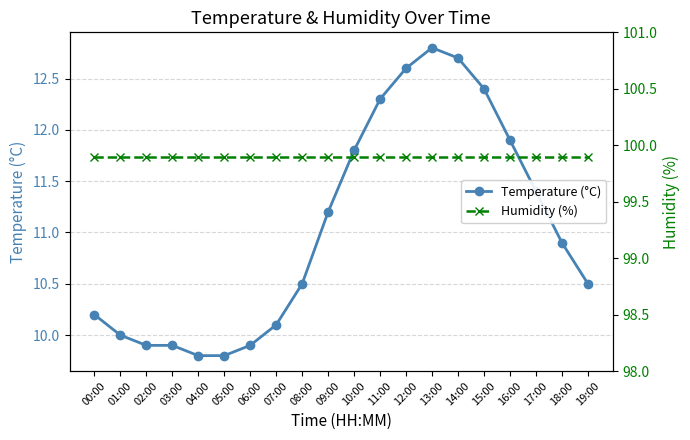

What is the difference between the second highest and minimum values in the Temperature (°C) series?

2.9